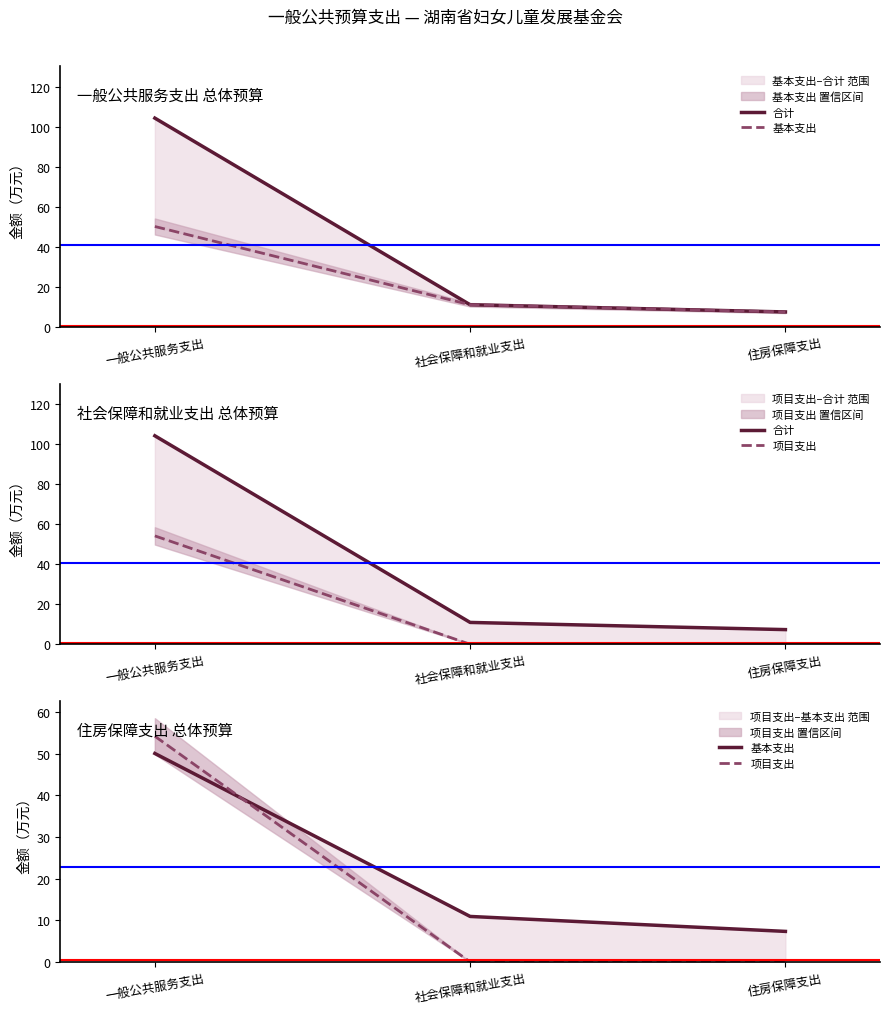

Reading left to right, transcribe all the data shown in this chart.

合计: 104.2	10.9	7.3
基本支出: 50.0	10.9	7.3
项目支出: 54.2	0.0	0.0